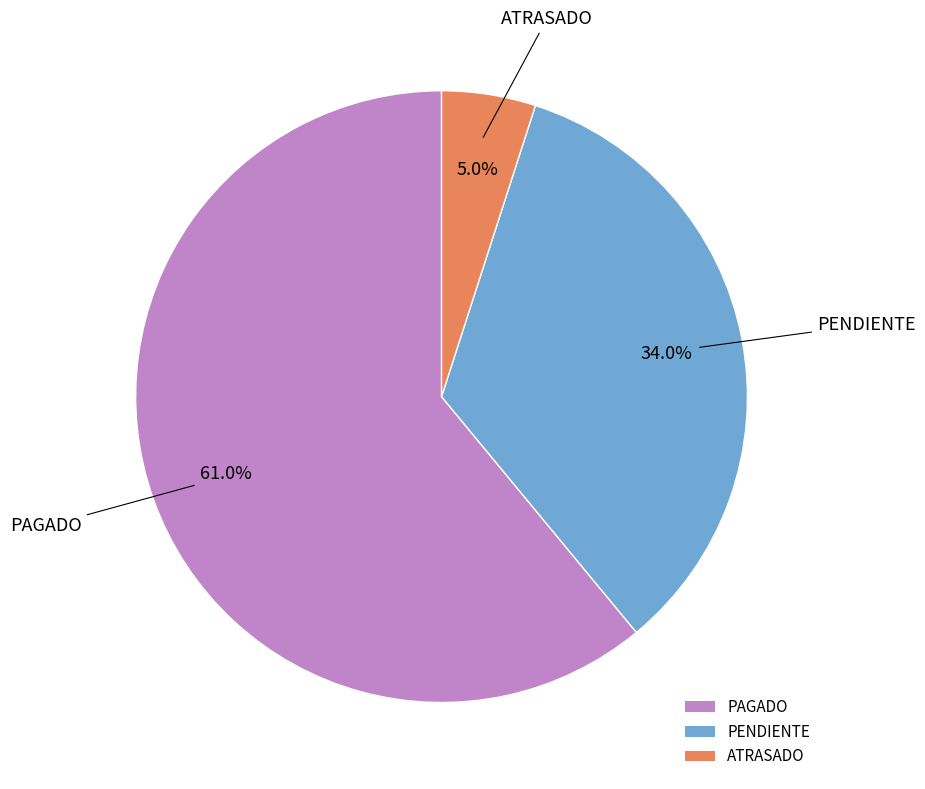

To the nearest percent, what is the difference between the largest and smallest slice percentages?

56%